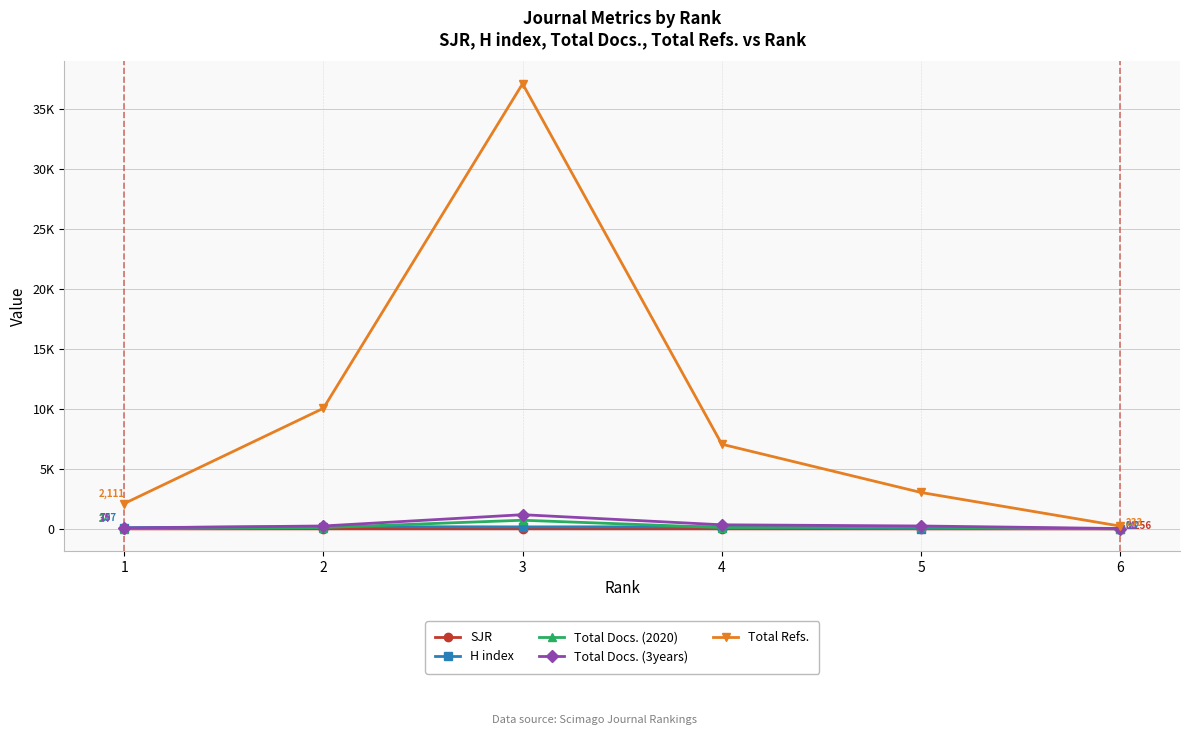

Which series has the largest total across all categories?

Total Refs.